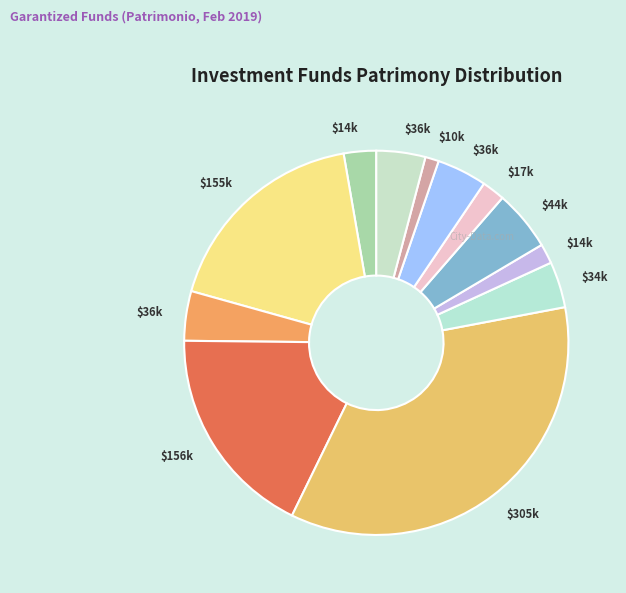

How many slices are in this pie chart?

12